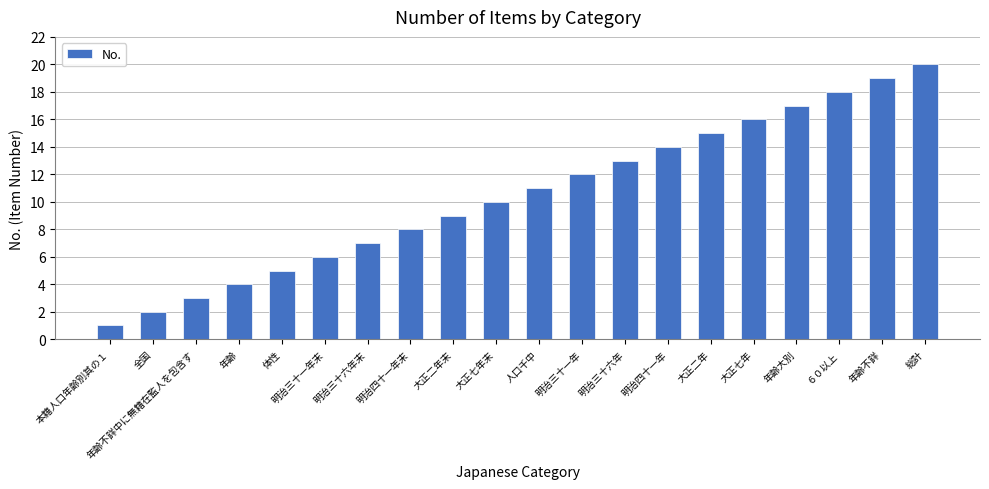

List the labels in order of value, smallest first.

本籍人口年齢別其の１, 全国, 年齢不詳中に無籍在監人を包含す, 年齢, 体性, 明治三十一年末, 明治三十六年末, 明治四十一年末, 大正二年末, 大正七年末, 人口千中, 明治三十一年, 明治三十六年, 明治四十一年, 大正二年, 大正七年, 年齢大別, ６０以上, 年齢不詳, 総計